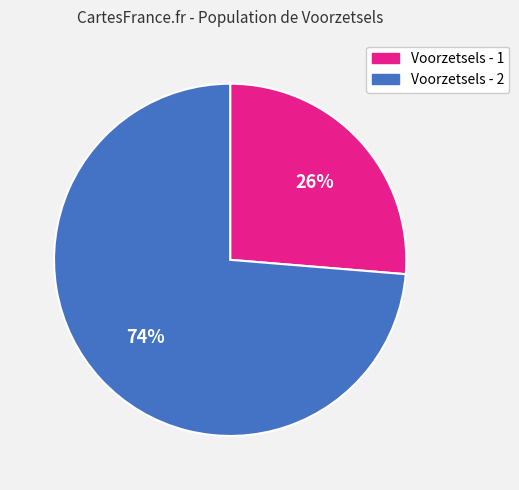

Rank the categories by value from lowest to highest.

Voorzetsels - 1, Voorzetsels - 2